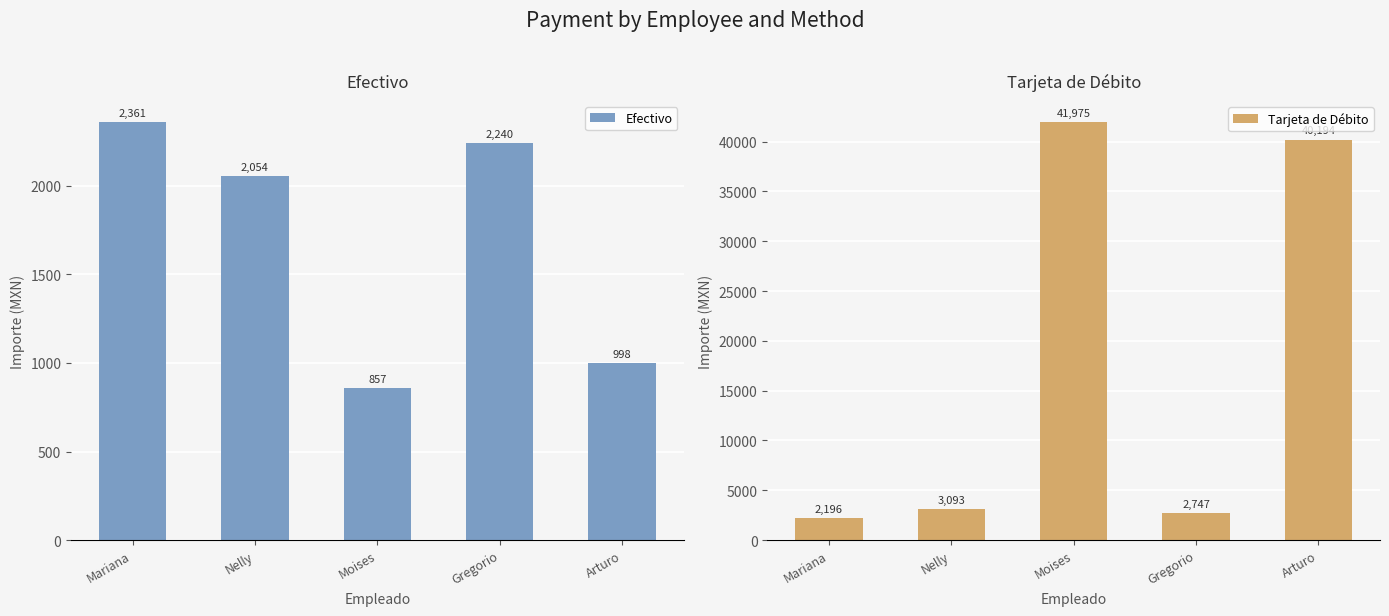

At which label does Tarjeta de Débito reach its minimum?

Mariana